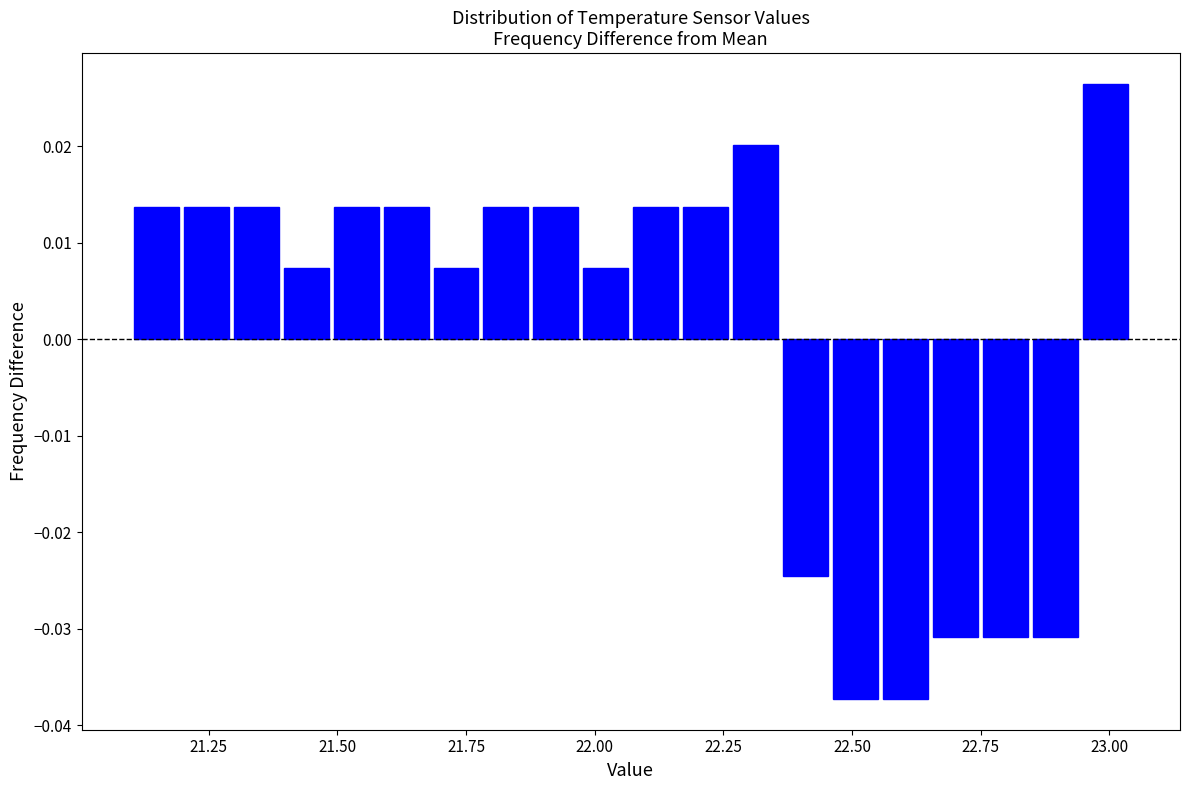

Around what value on the x-axis is the tallest bar? Give the approximate position of its centre, as read against the axis.

23.00